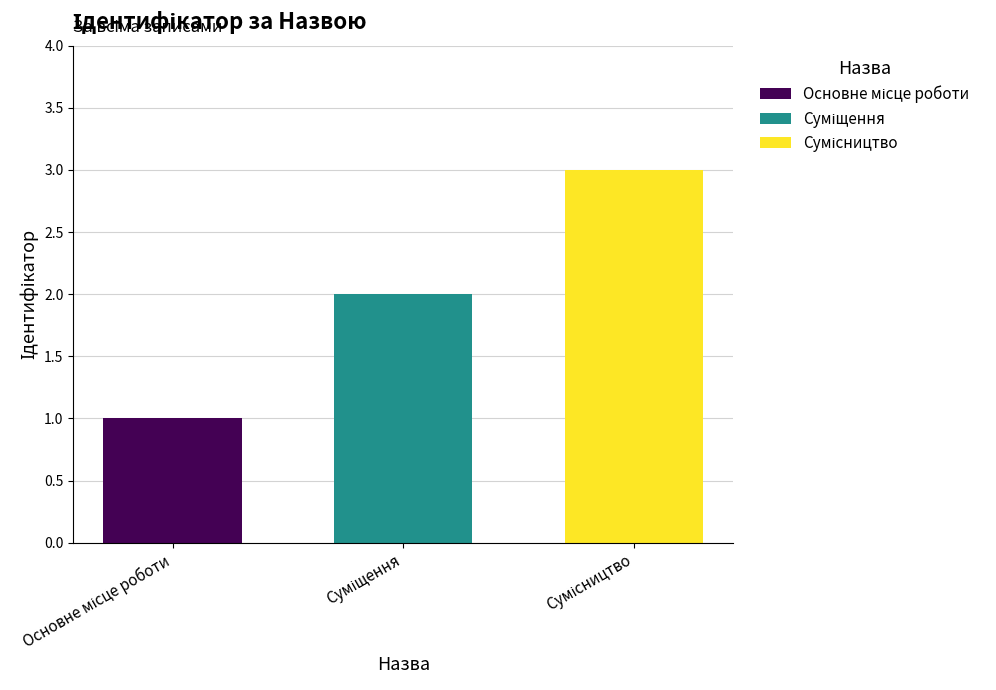

What is the greatest value displayed?

3